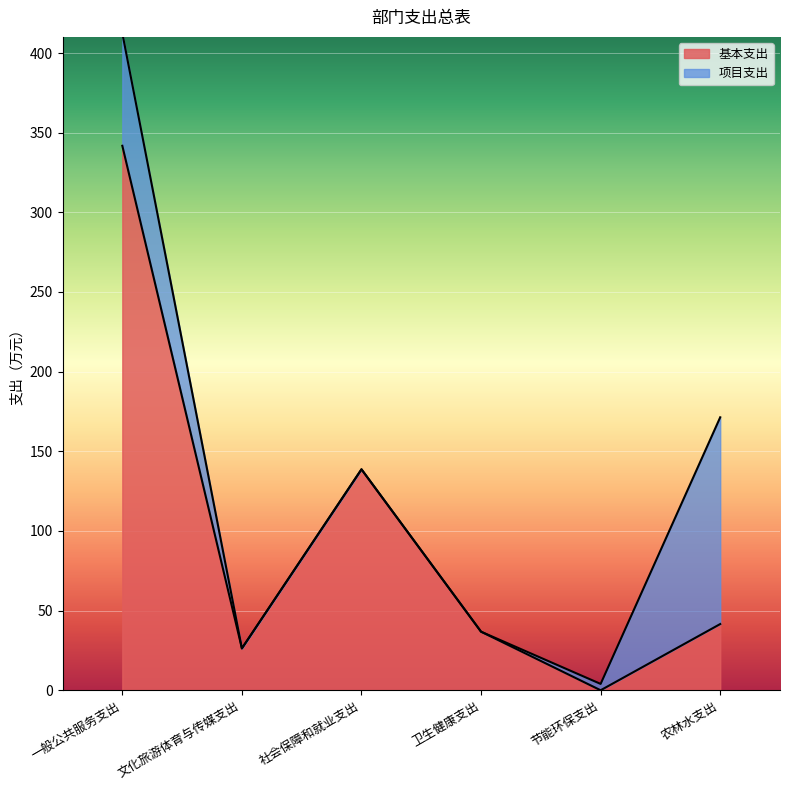

Which label corresponds to the smallest value in the chart?

节能环保支出